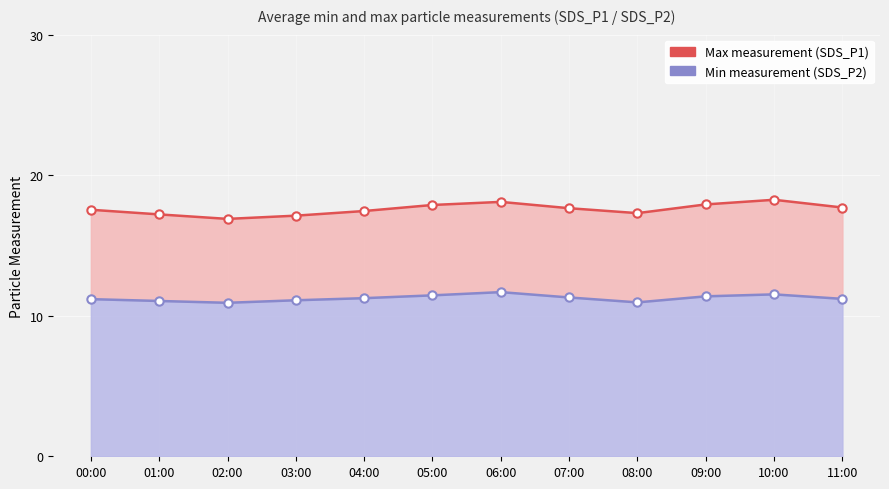

Between 01:00 and 04:00, which is larger?

04:00